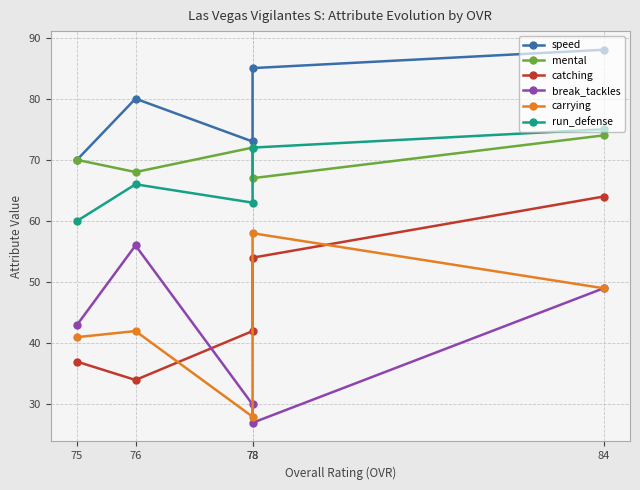

How many speed values are between 73 and 85?

3